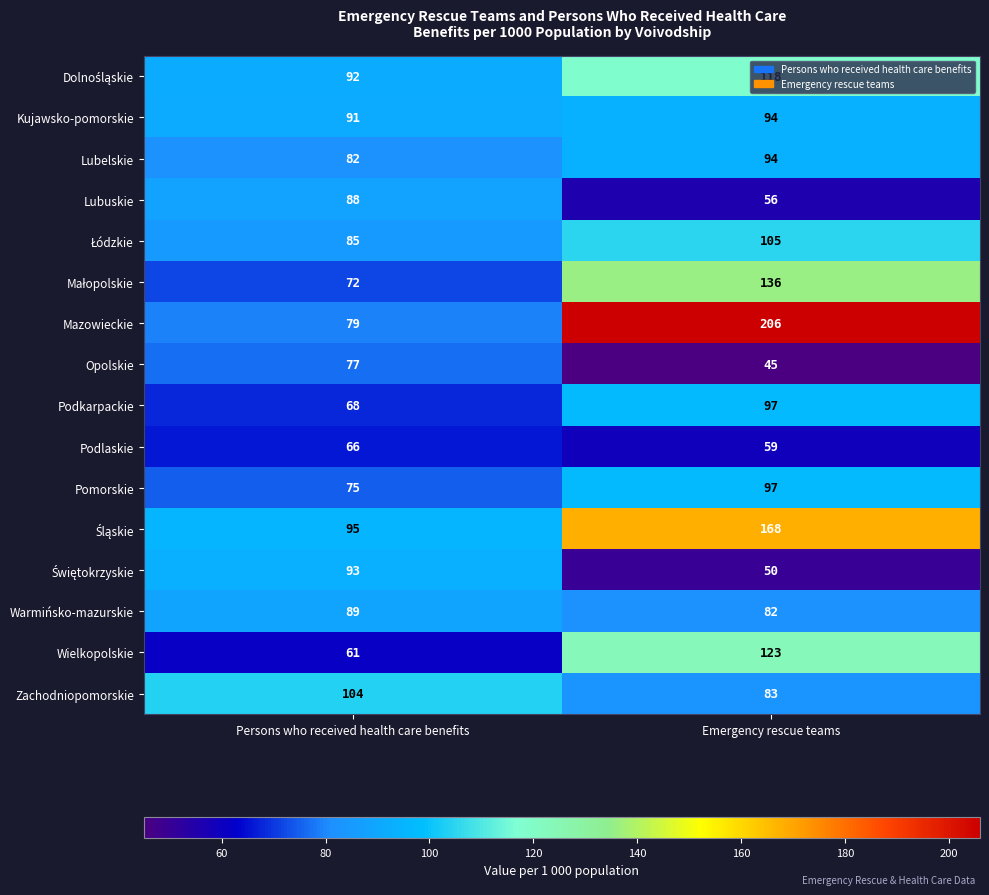

List the labels in order of Zachodniopomorskie value, largest first.

Persons who received health care benefits, Emergency rescue teams